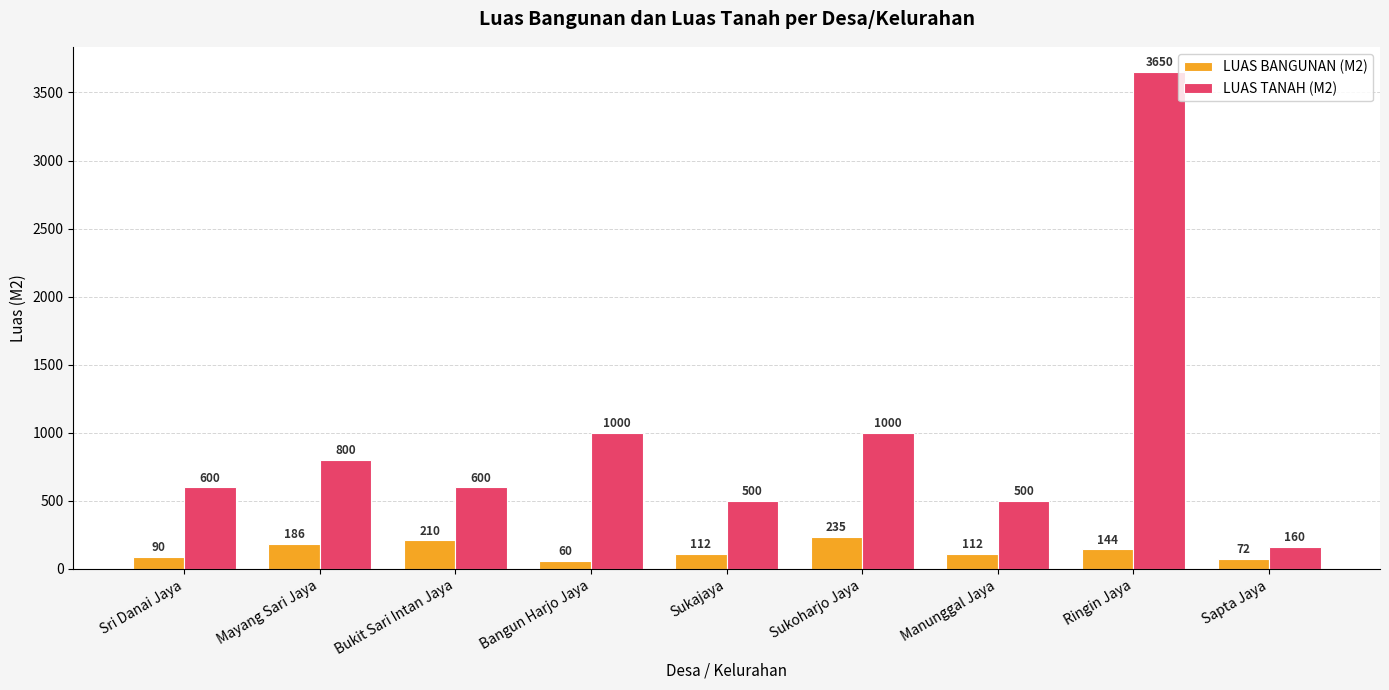

Is the value of LUAS BANGUNAN (M2) at Ringin Jaya greater than the value of LUAS TANAH (M2) at Mayang Sari Jaya?

No